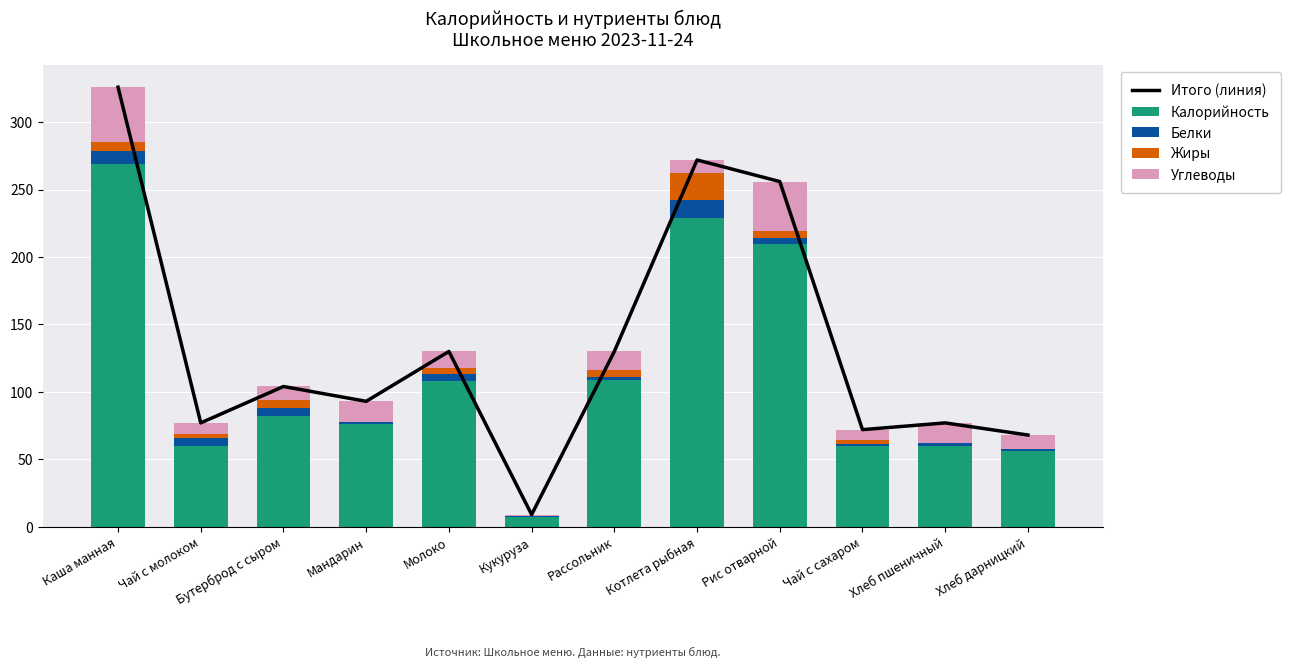

Where does the Жиры series first go above 5?

Каша манная